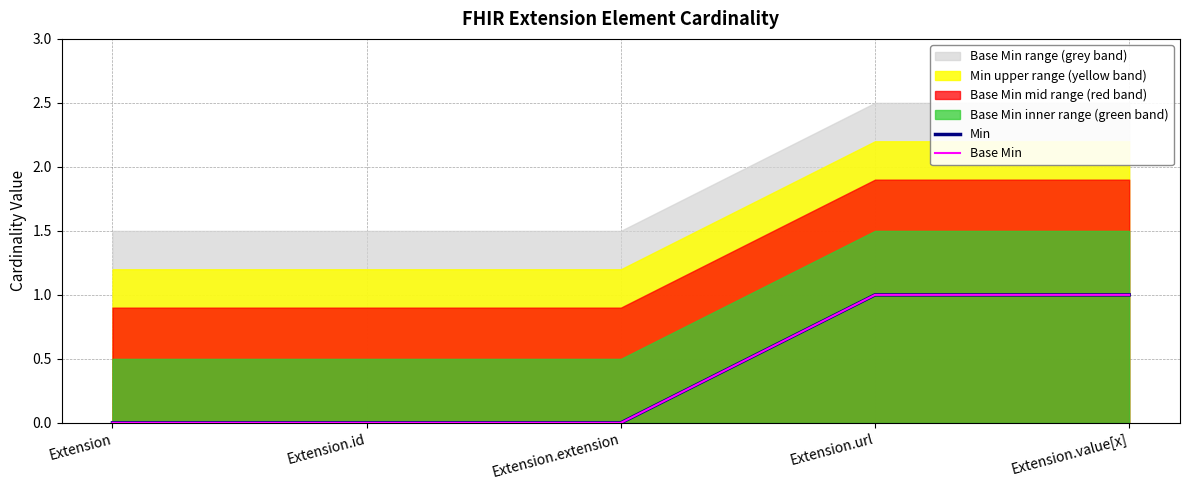

What is the label of the 4th point from the right?

Extension.id